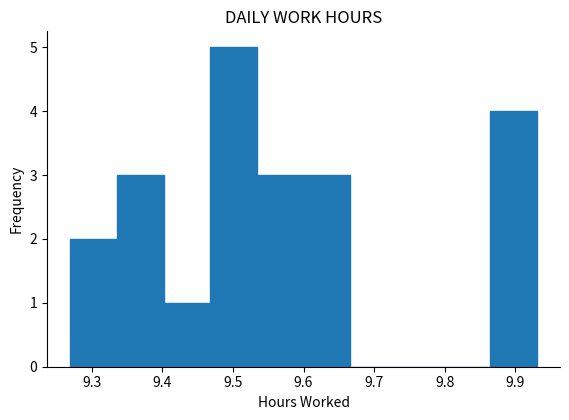

How tall is the bar that spans 9.270 to 9.336 on the x-axis? Neither the bar edges nor the heights are printed on the chart, so give them approximately, as read against the axes.

2